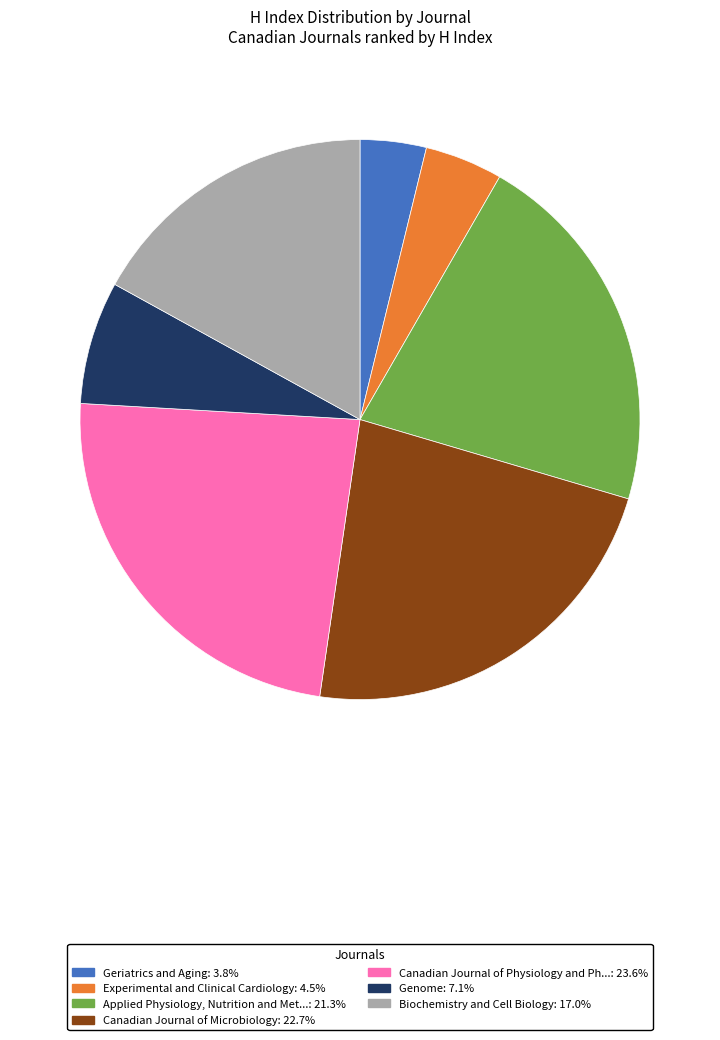

Does any single category account for the majority?

No